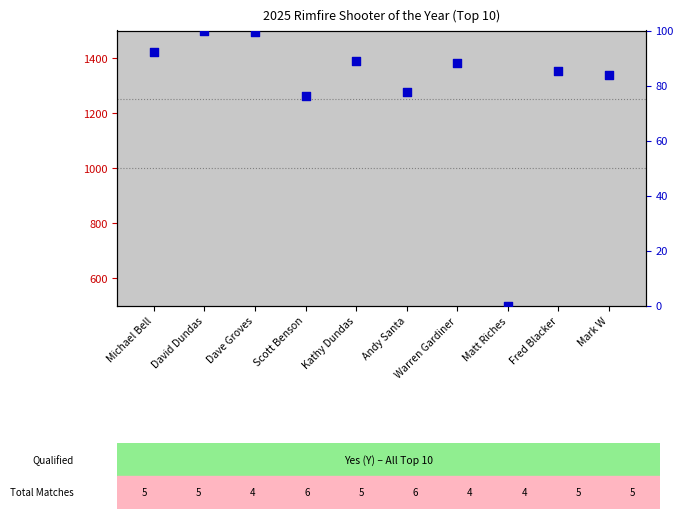

What are all the series names shown in the legend?

count, percentile rank within the sample